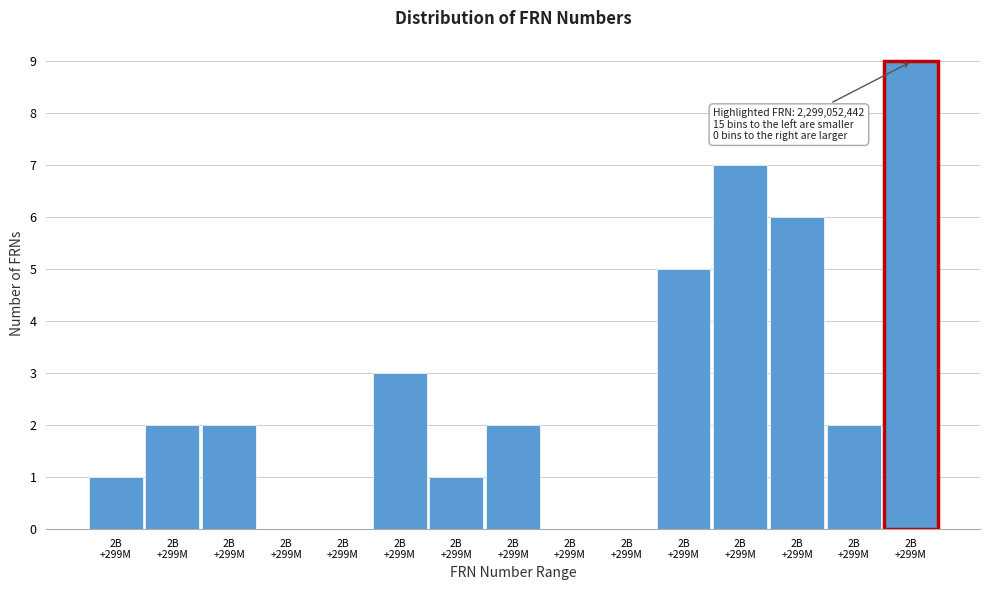

Count the number of categories in the chart.

15